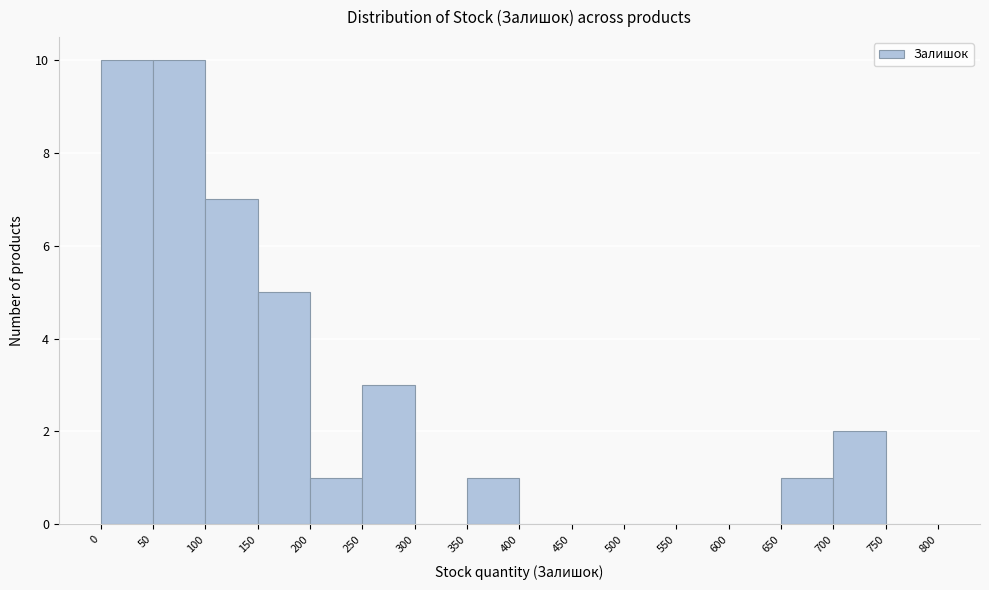

Reading left to right, list every bar in this chart as the range it spans on the x-axis followed by its height. The values are not printed on the chart, so give them approximately, as read against the axis.

0 to 50: 10
50 to 100: 10
100 to 150: 7
150 to 200: 5
200 to 250: 1
250 to 300: 3
300 to 350: 0
350 to 400: 1
400 to 450: 0
450 to 500: 0
500 to 550: 0
550 to 600: 0
600 to 650: 0
650 to 700: 1
700 to 750: 2
750 to 800: 0